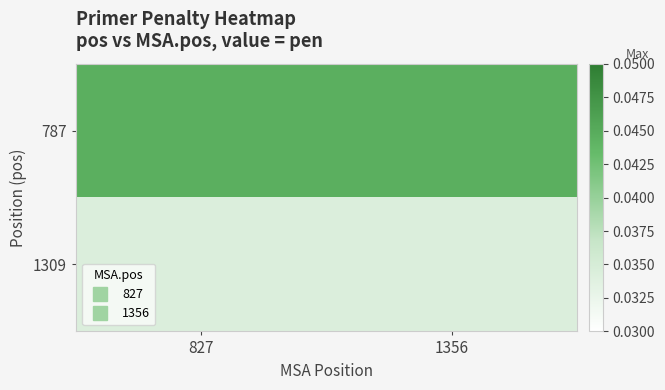

Which series has the largest total across all categories?

787